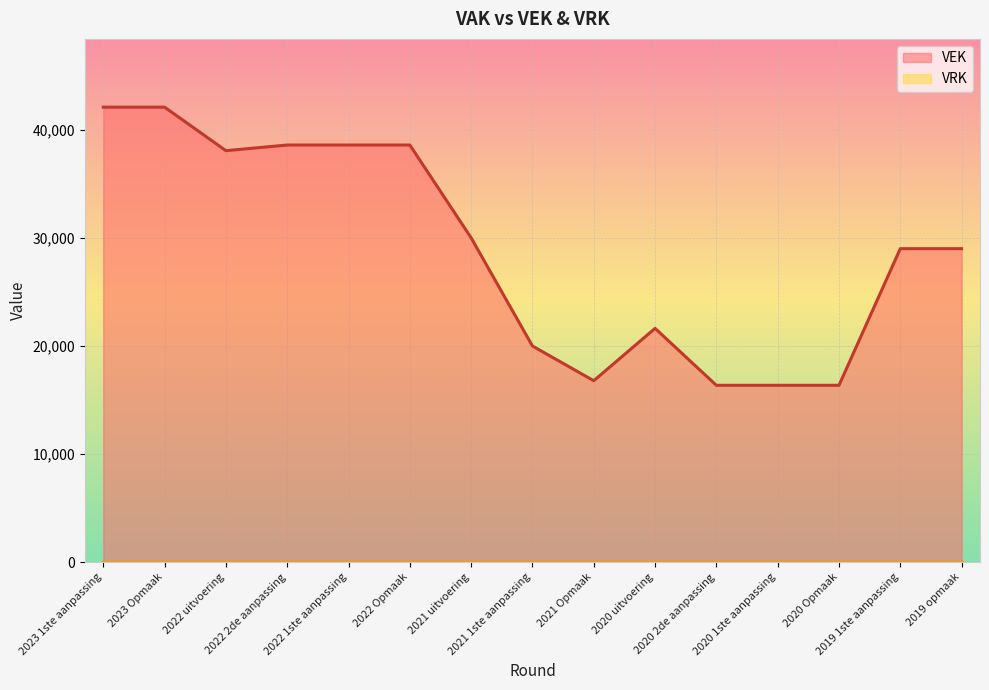

What is the average value?

28901